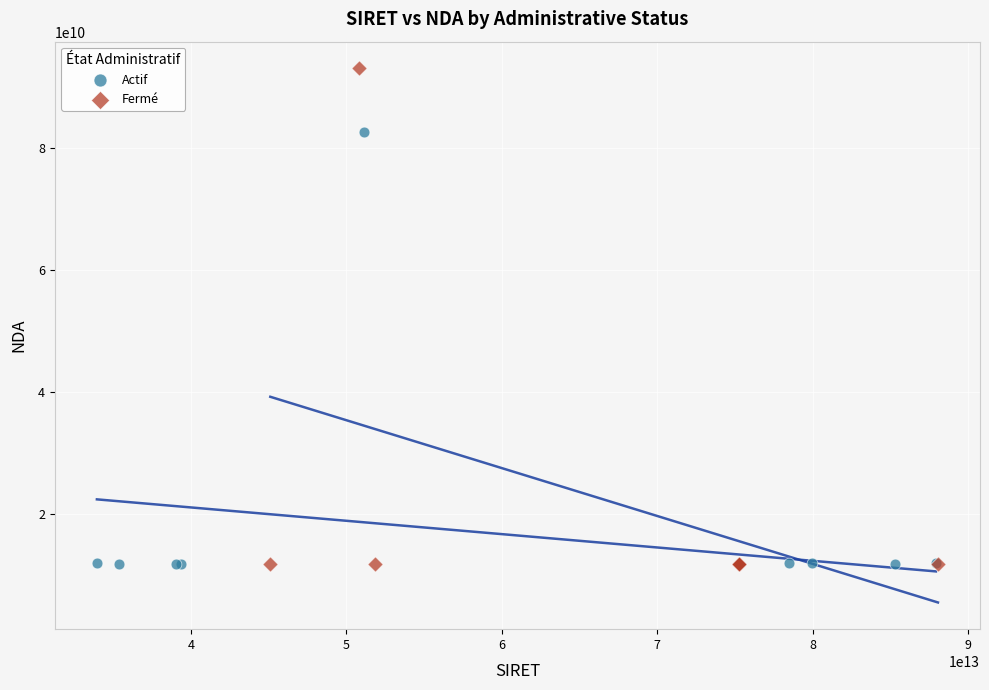

Which series has the widest spread of Y values?

Fermé